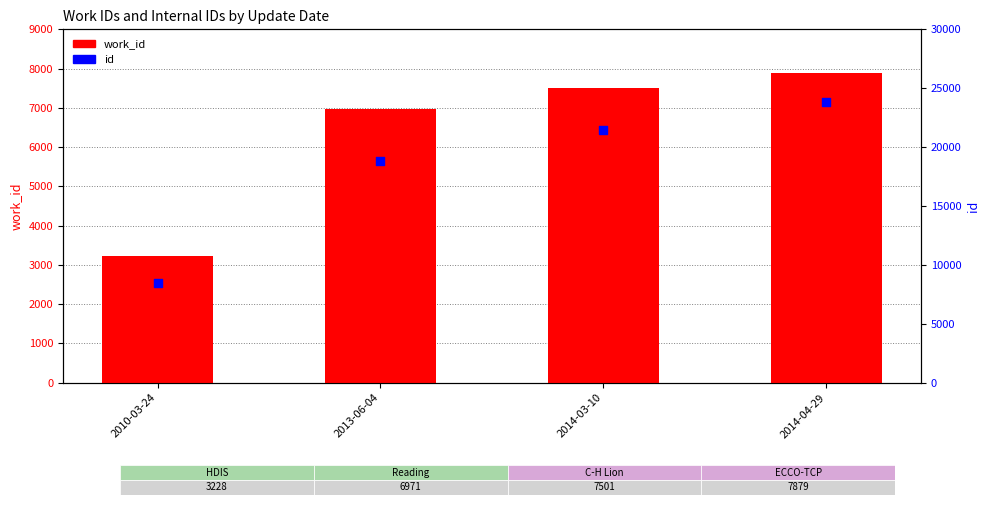

Is the value of id at 2013-06-04 greater than the value of work_id at 2014-03-10?

Yes